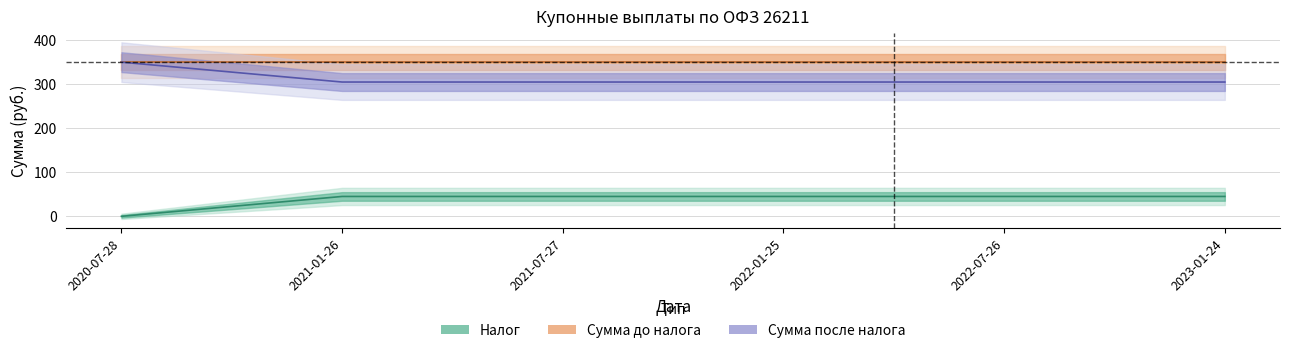

What is the maximum value for Налог?

45